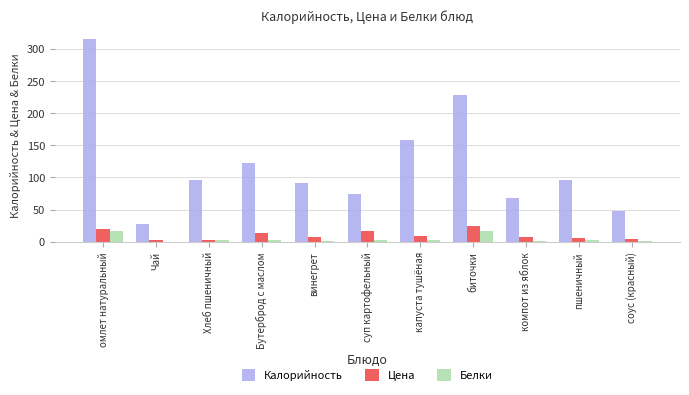

Which series changed the most between компот из яблок and пшеничный?

Калорийность